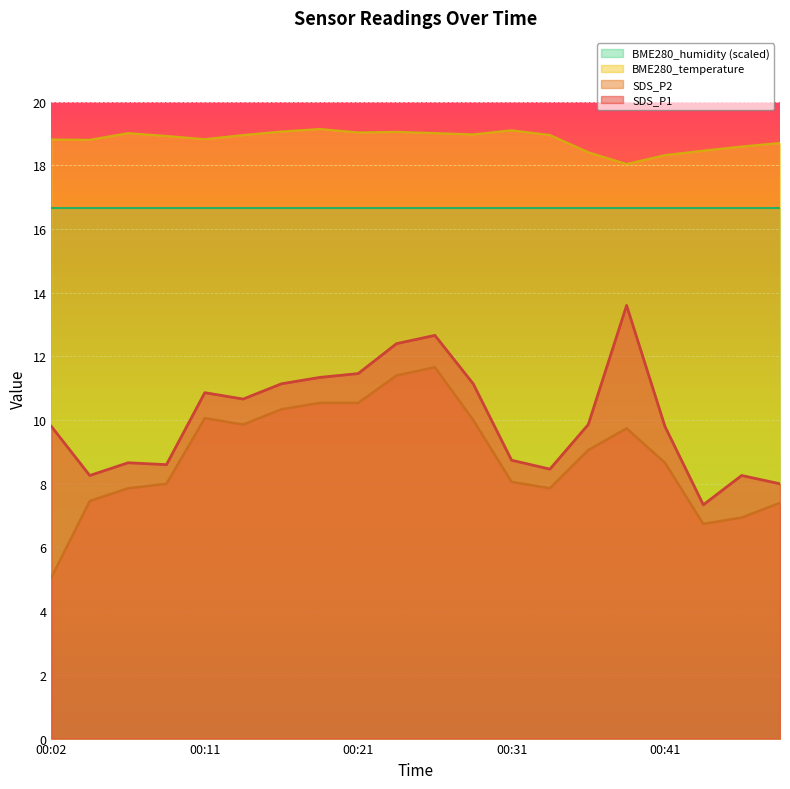

Where does the SDS_P2 series first go above 9?

00:11